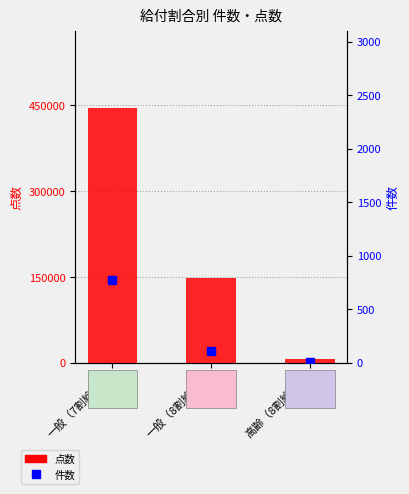

What are all the series names shown in the legend?

点数, 件数